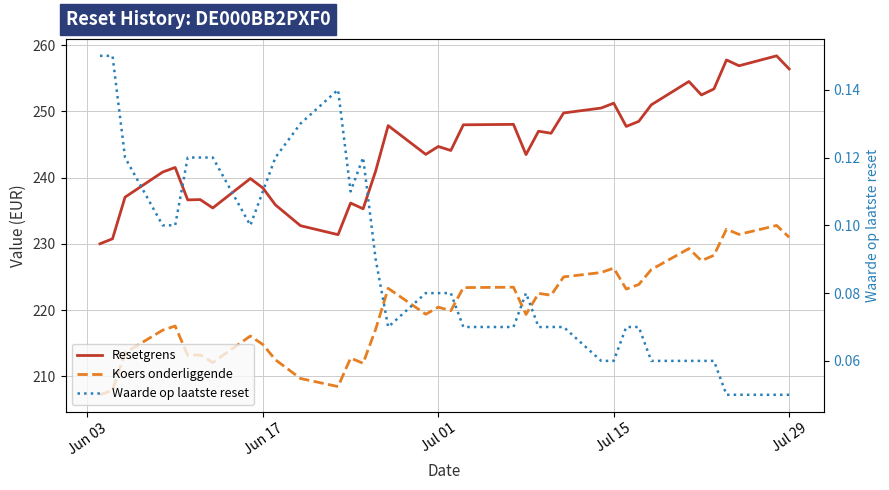

Is the value of Waarde op laatste reset at 6 greater than the value of Resetgrens at 23?

No